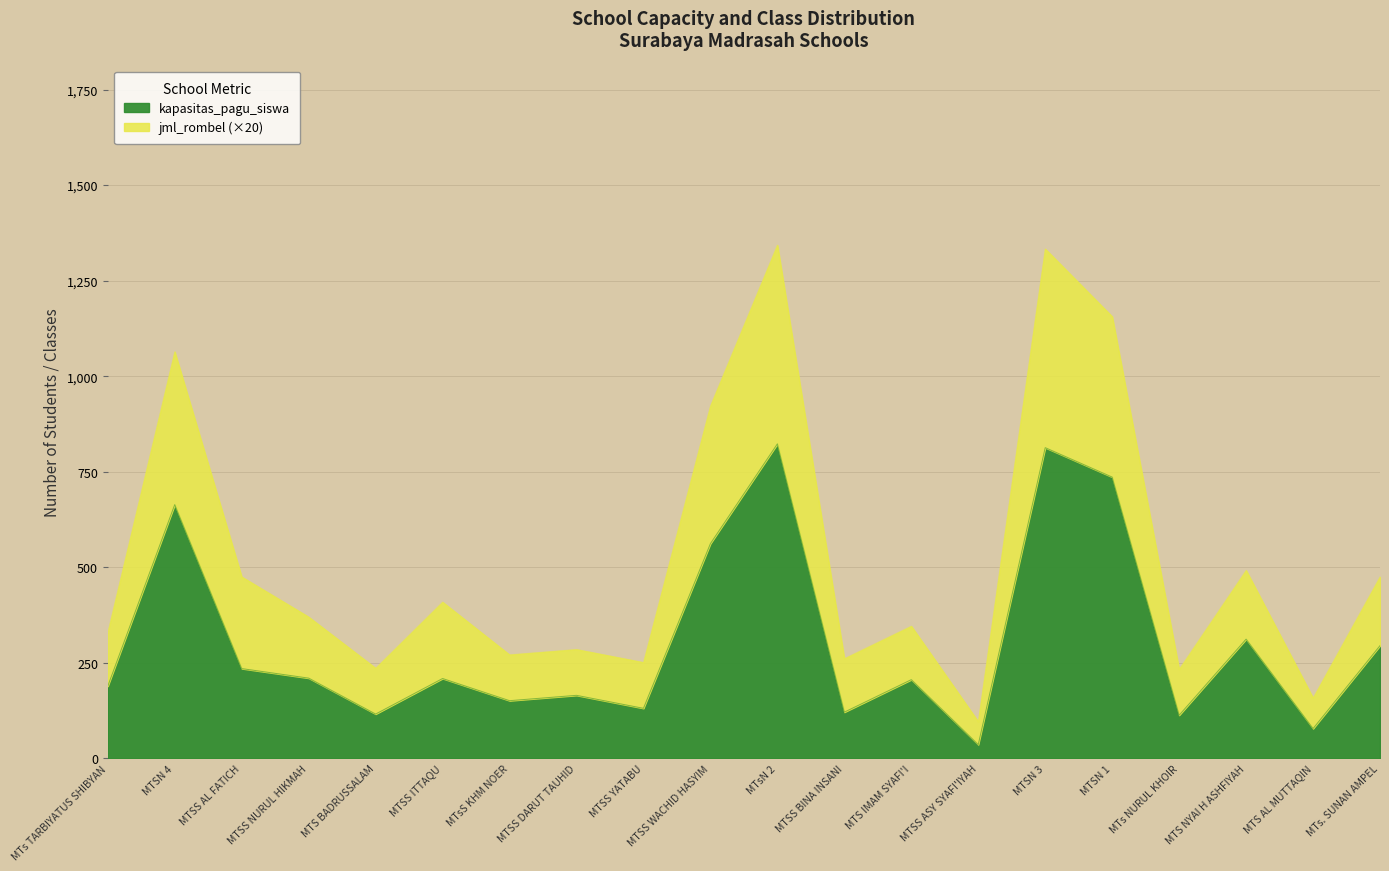

How many lines are shown in the chart?

2